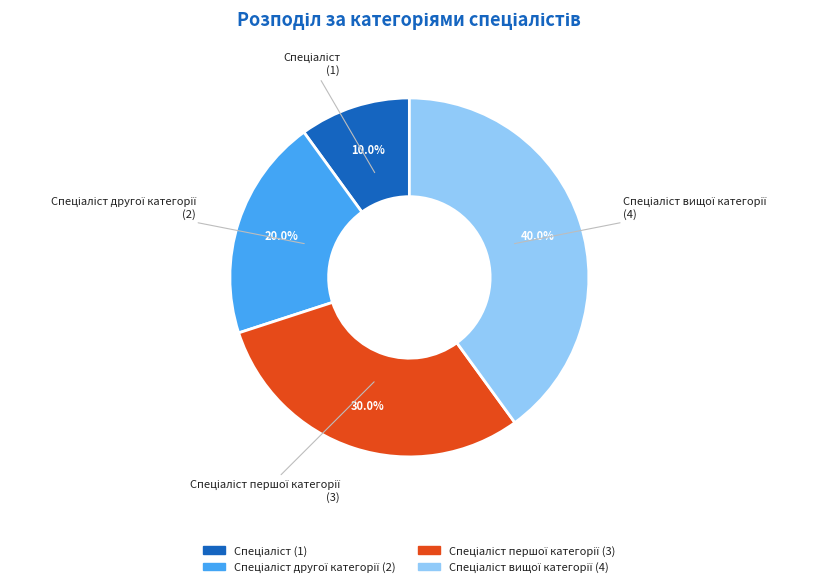

Is there a majority slice in this chart?

No